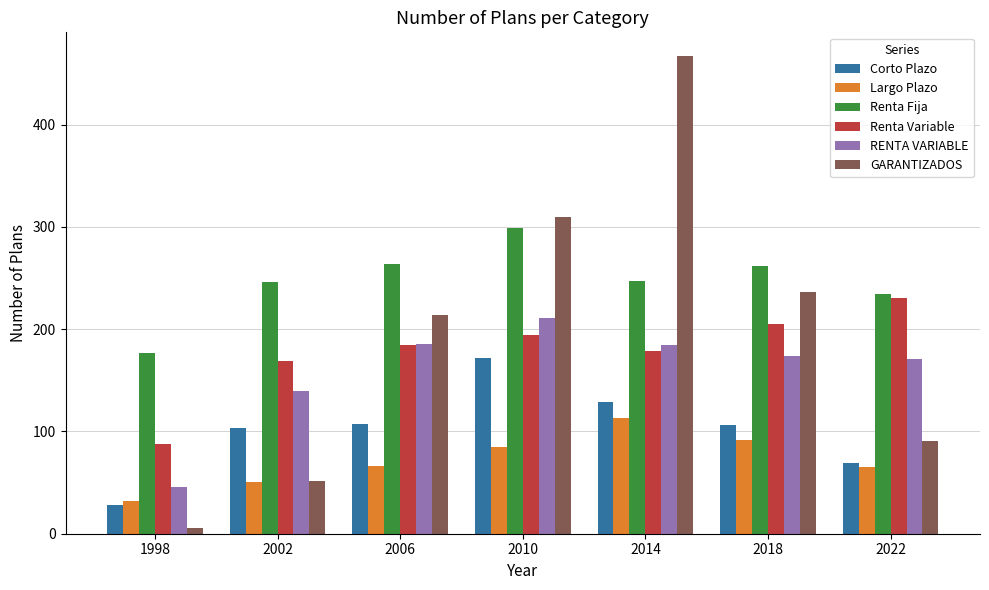

What is the total value across all series at 2002?

761